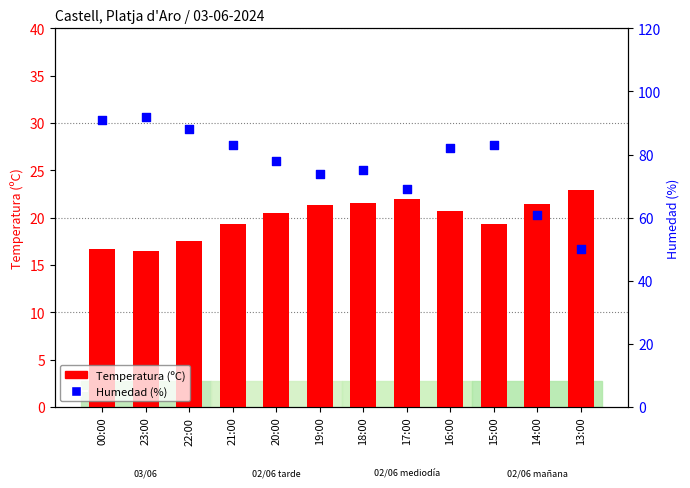

What are all the series names shown in the legend?

Temperatura (ºC), Humedad (%)